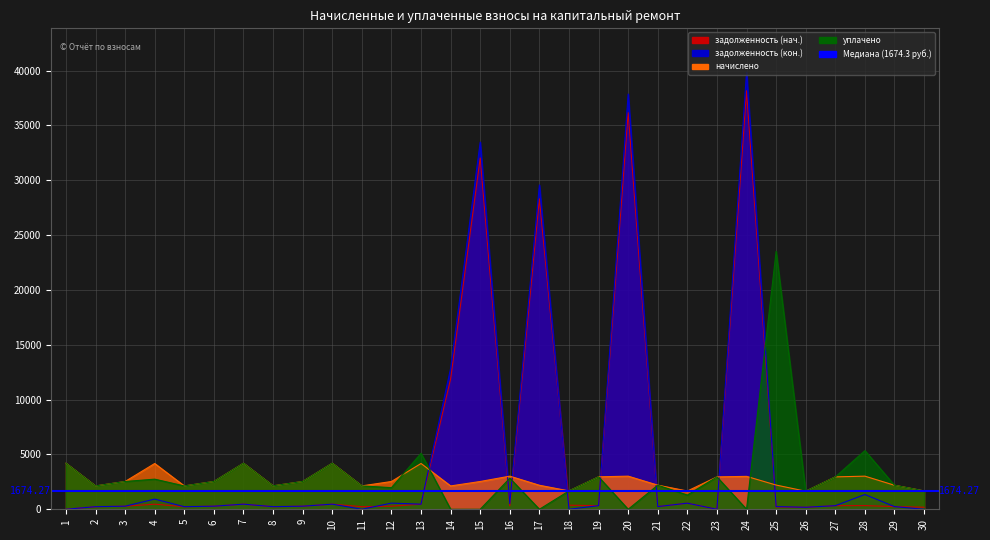

The задолженность (кон.) series shows 308.5 at 2. True or false?

False